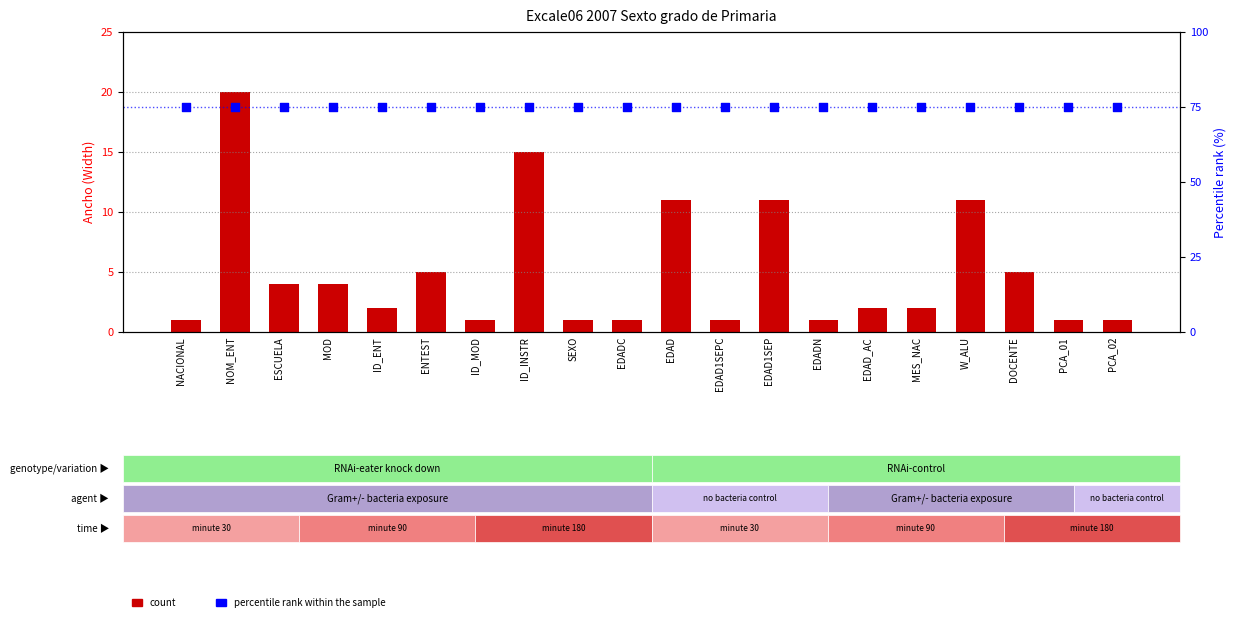

Which series contains the lowest Y value?

count